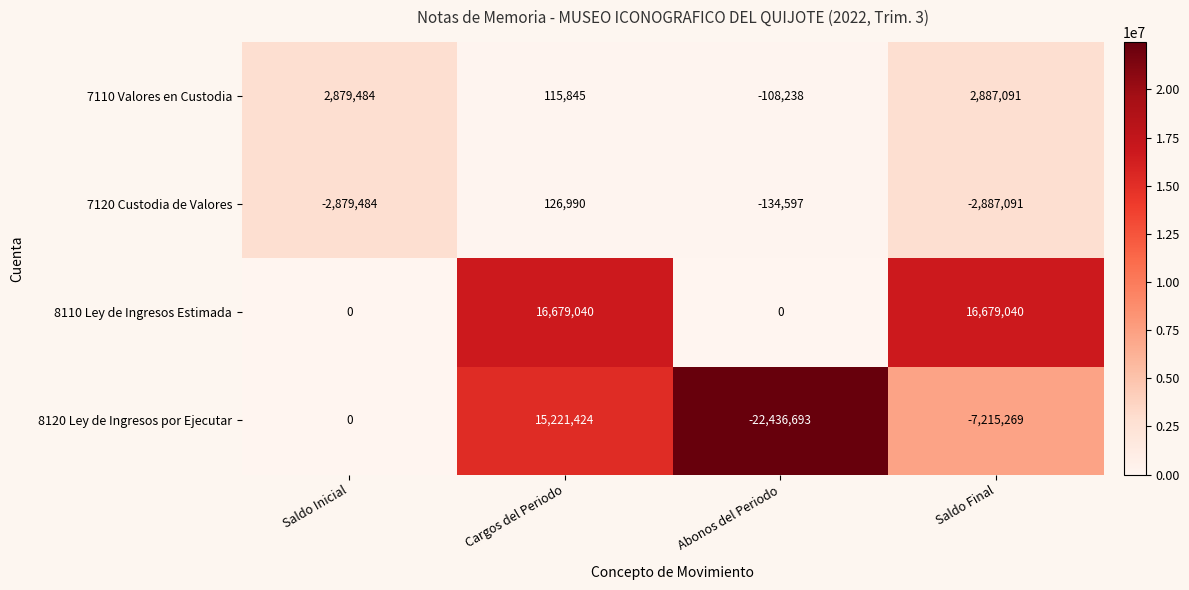

Reading right to left, list all the values displayed in this chart.

7110 Valores en Custodia: 2887091	-108238	115845	2879484
7120 Custodia de Valores: -2887091	-134597	126990	-2879484
8110 Ley de Ingresos Estimada: 16679040	0	16679040	0
8120 Ley de Ingresos por Ejecutar: -7215269	-22436693	15221424	0